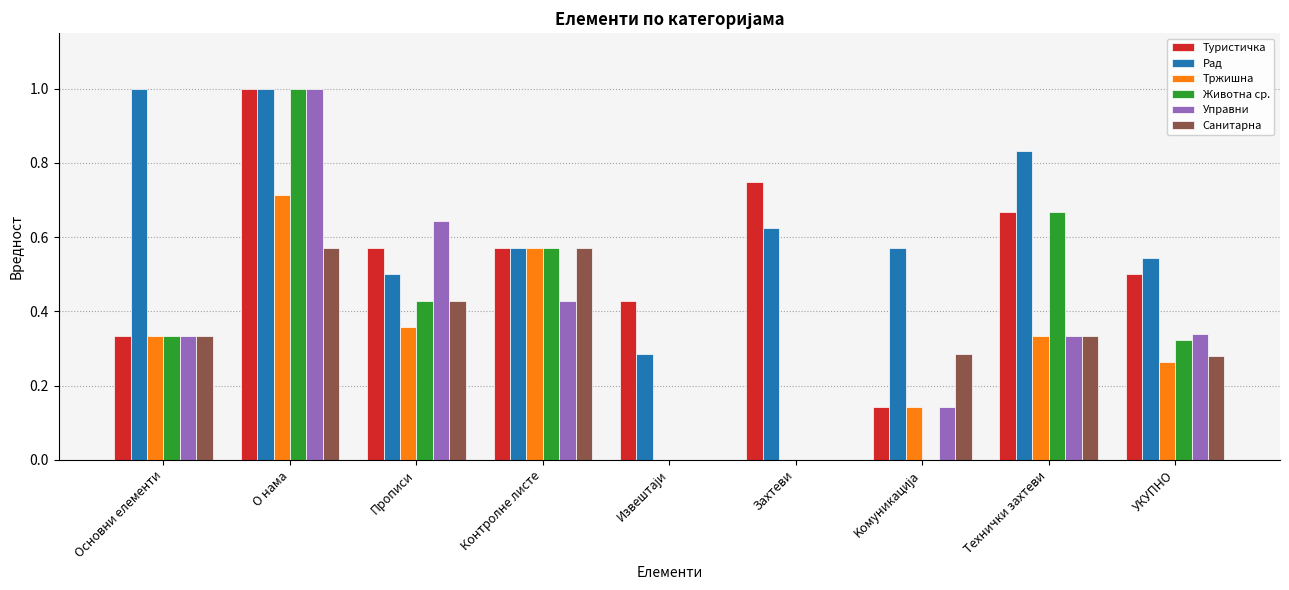

Is it true that Туристичка equals 0.4 at Контролне листе?

False